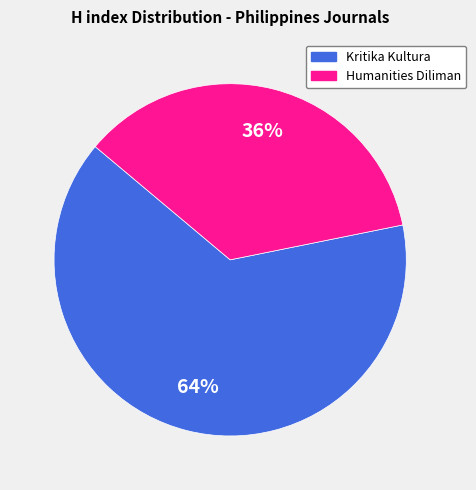

Which category accounts for the majority?

Kritika Kultura